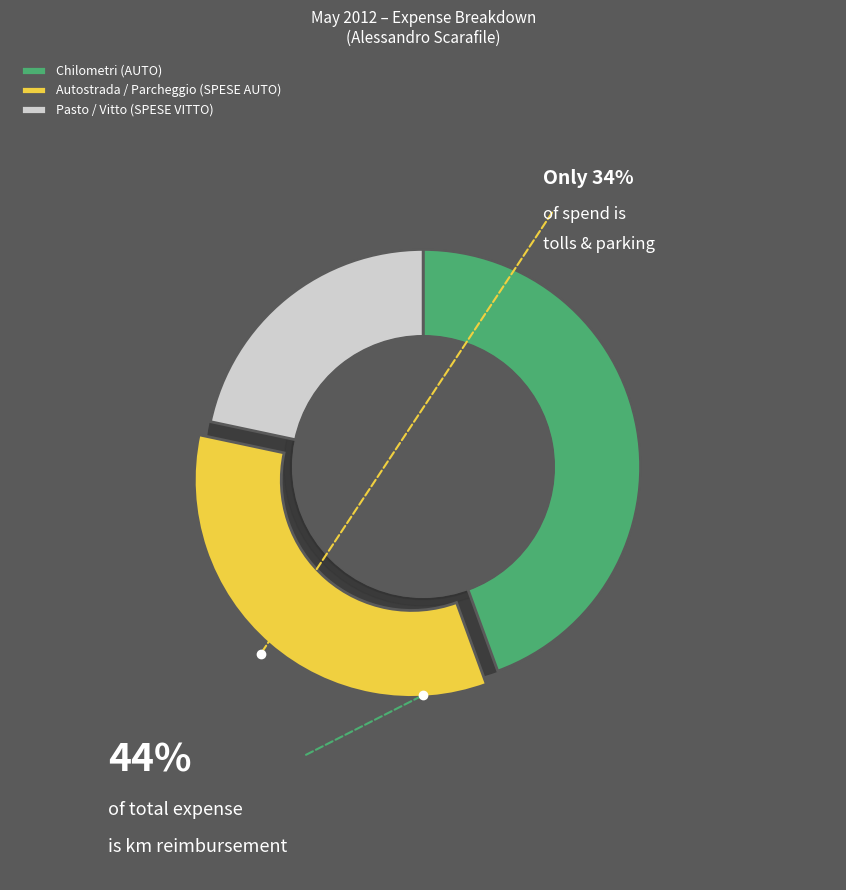

Is Pasto / Vitto (SPESE VITTO) the majority of the pie?

No